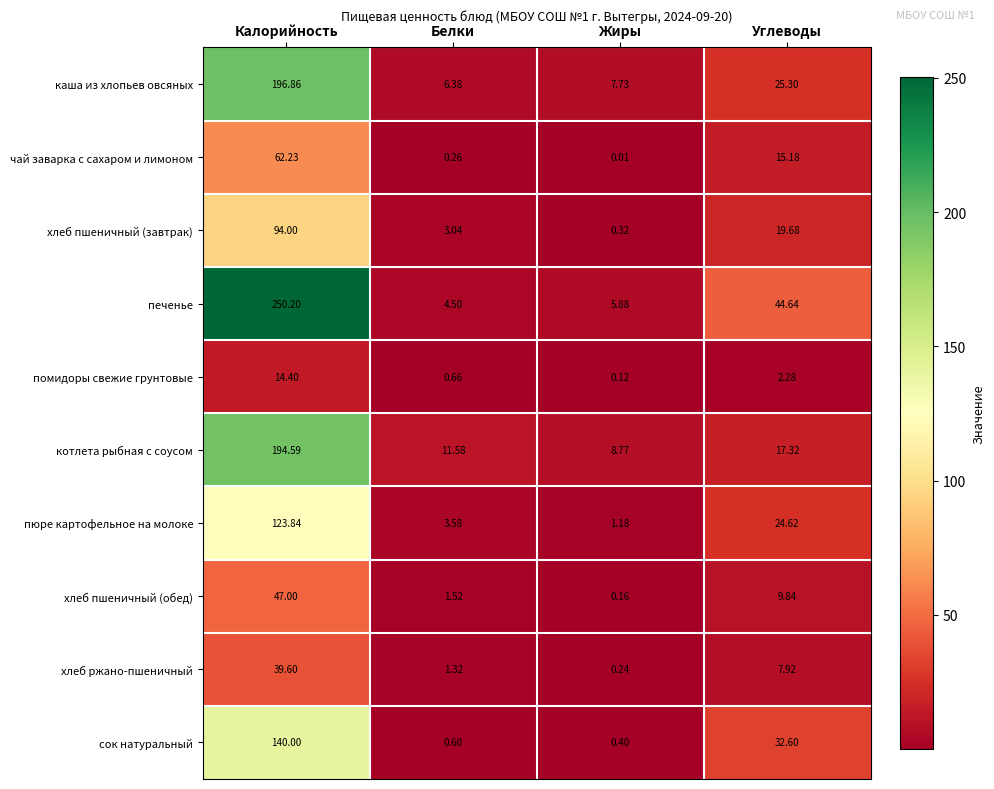

What is the difference between the highest and lowest values at Белки?

11.3